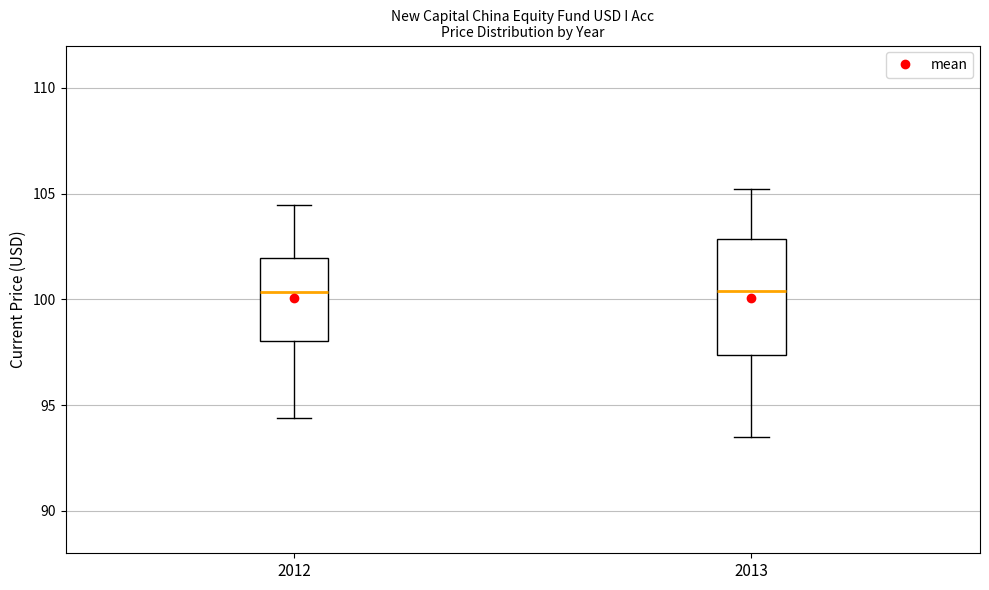

Where does the median line of the box at x = 2012 sit on the y-axis? The values are not printed on the chart, so give them approximately, as read against the axis.

100.5